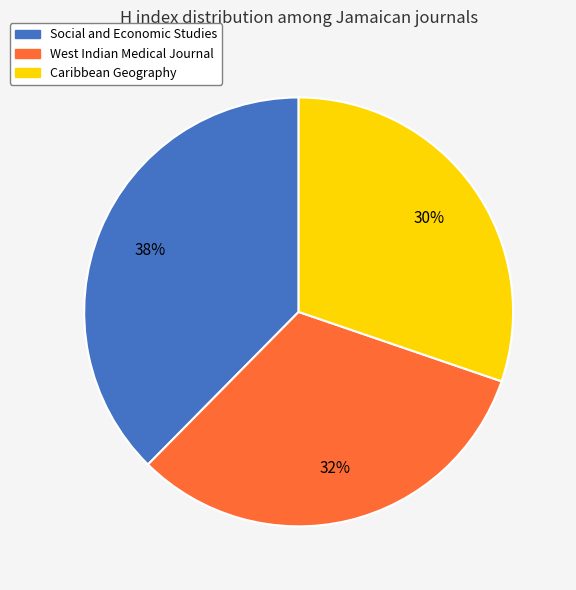

Do West Indian Medical Journal and Caribbean Geography together represent more than half of the pie?

Yes